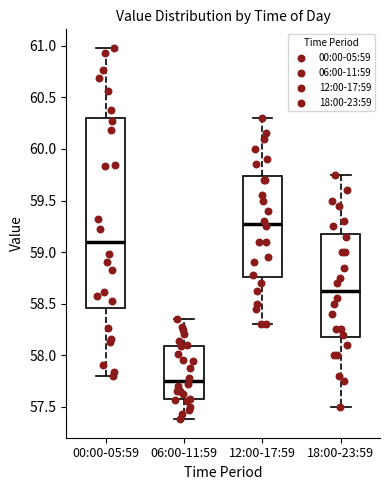

Where does the lower whisker of the box for 12:00-17:59 end on the y-axis? The values are not printed on the chart, so give them approximately, as read against the axis.

58.30